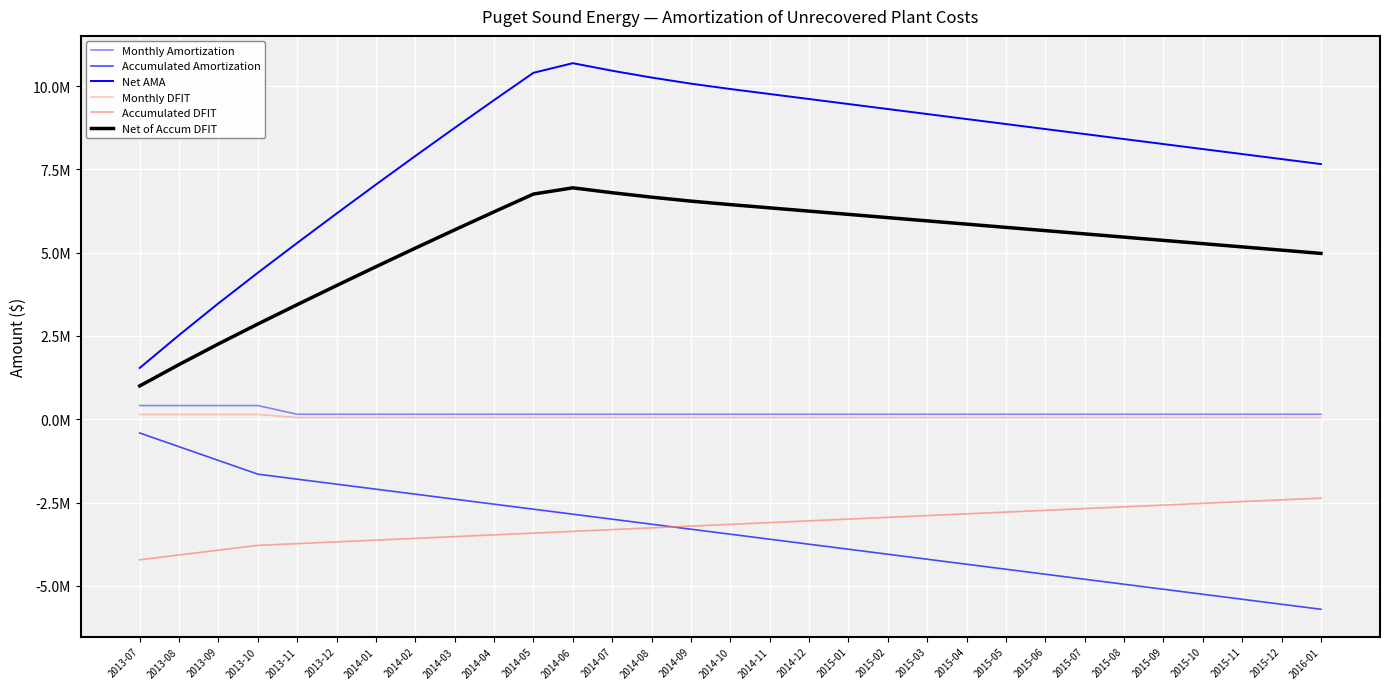

What is the difference between the maximum and minimum values in the Monthly DFIT series?

91549.2